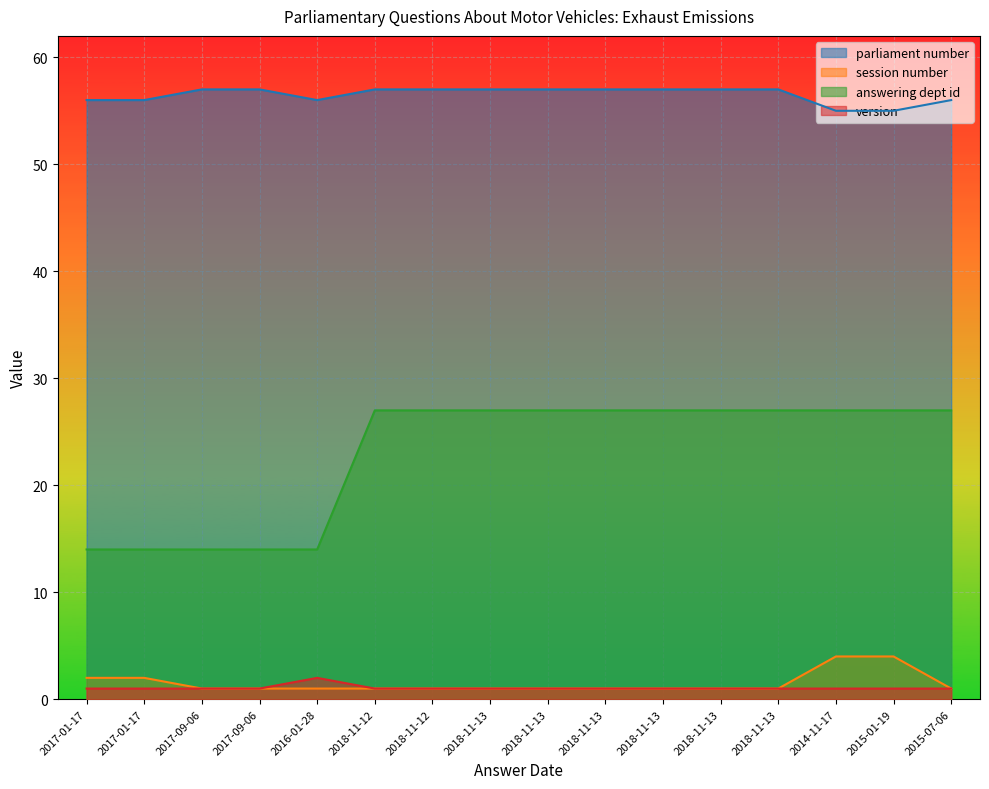

What is the value of the session number point at the 8th from the left?

1